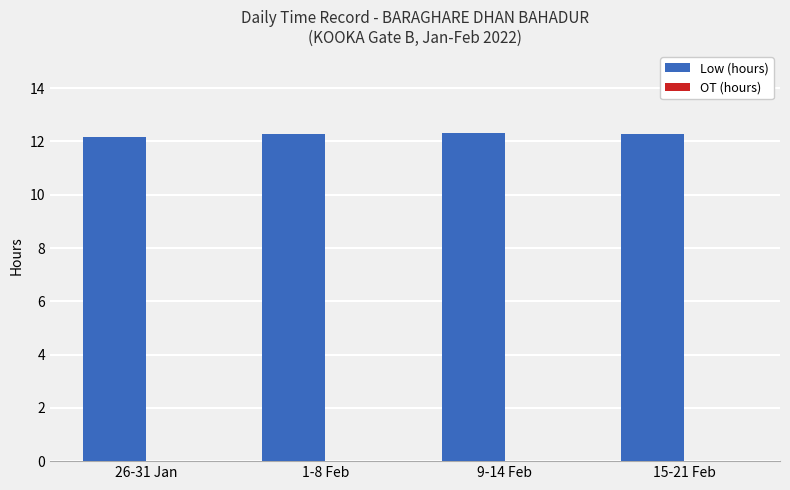

What position from the right is 26-31 Jan?

4